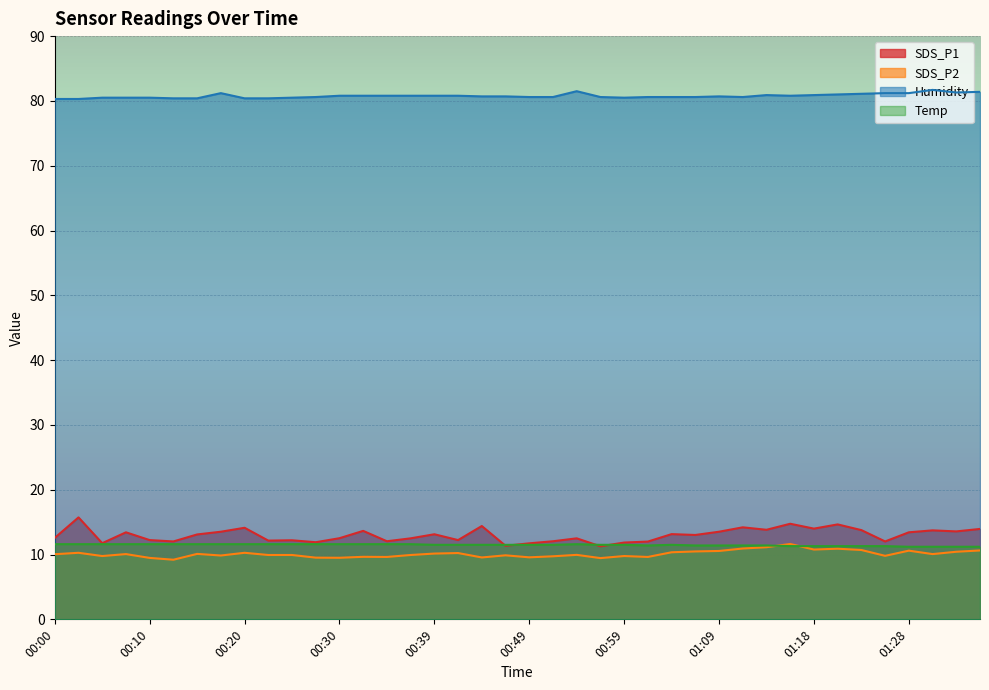

At which label does SDS_P2 first exceed 10?

00:00